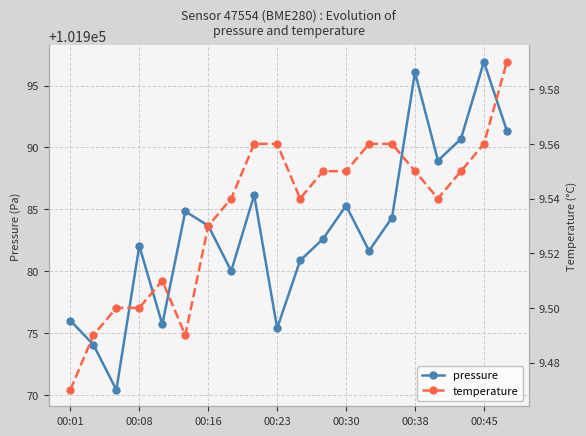

At which category does pressure reach its first local peak?

00:08